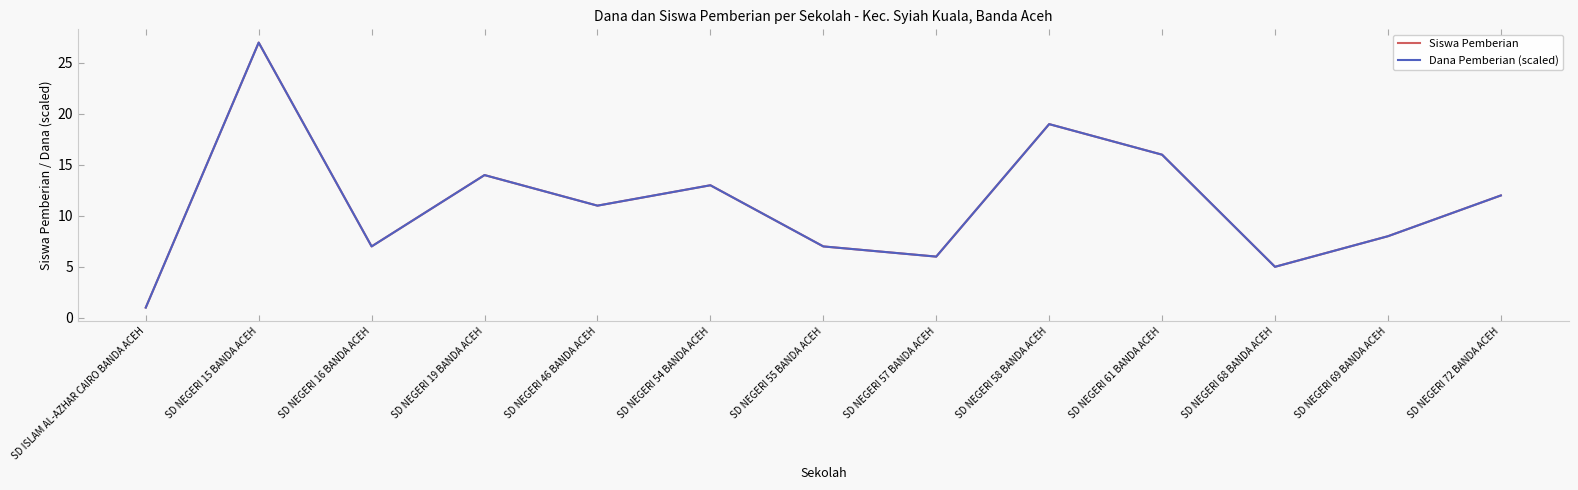

Reading right to left, list all the values displayed in this chart.

Siswa Pemberian: SD NEGERI 72 BANDA ACEH=12	SD NEGERI 69 BANDA ACEH=8	SD NEGERI 68 BANDA ACEH=5	SD NEGERI 61 BANDA ACEH=16	SD NEGERI 58 BANDA ACEH=19	SD NEGERI 57 BANDA ACEH=6	SD NEGERI 55 BANDA ACEH=7	SD NEGERI 54 BANDA ACEH=13	SD NEGERI 46 BANDA ACEH=11	SD NEGERI 19 BANDA ACEH=14	SD NEGERI 16 BANDA ACEH=7	SD NEGERI 15 BANDA ACEH=27	SD ISLAM AL-AZHAR CAIRO BANDA ACEH=1
Dana Pemberian (scaled): SD NEGERI 72 BANDA ACEH=12	SD NEGERI 69 BANDA ACEH=8	SD NEGERI 68 BANDA ACEH=5	SD NEGERI 61 BANDA ACEH=16	SD NEGERI 58 BANDA ACEH=19	SD NEGERI 57 BANDA ACEH=6	SD NEGERI 55 BANDA ACEH=7	SD NEGERI 54 BANDA ACEH=13	SD NEGERI 46 BANDA ACEH=11	SD NEGERI 19 BANDA ACEH=14	SD NEGERI 16 BANDA ACEH=7	SD NEGERI 15 BANDA ACEH=27	SD ISLAM AL-AZHAR CAIRO BANDA ACEH=1